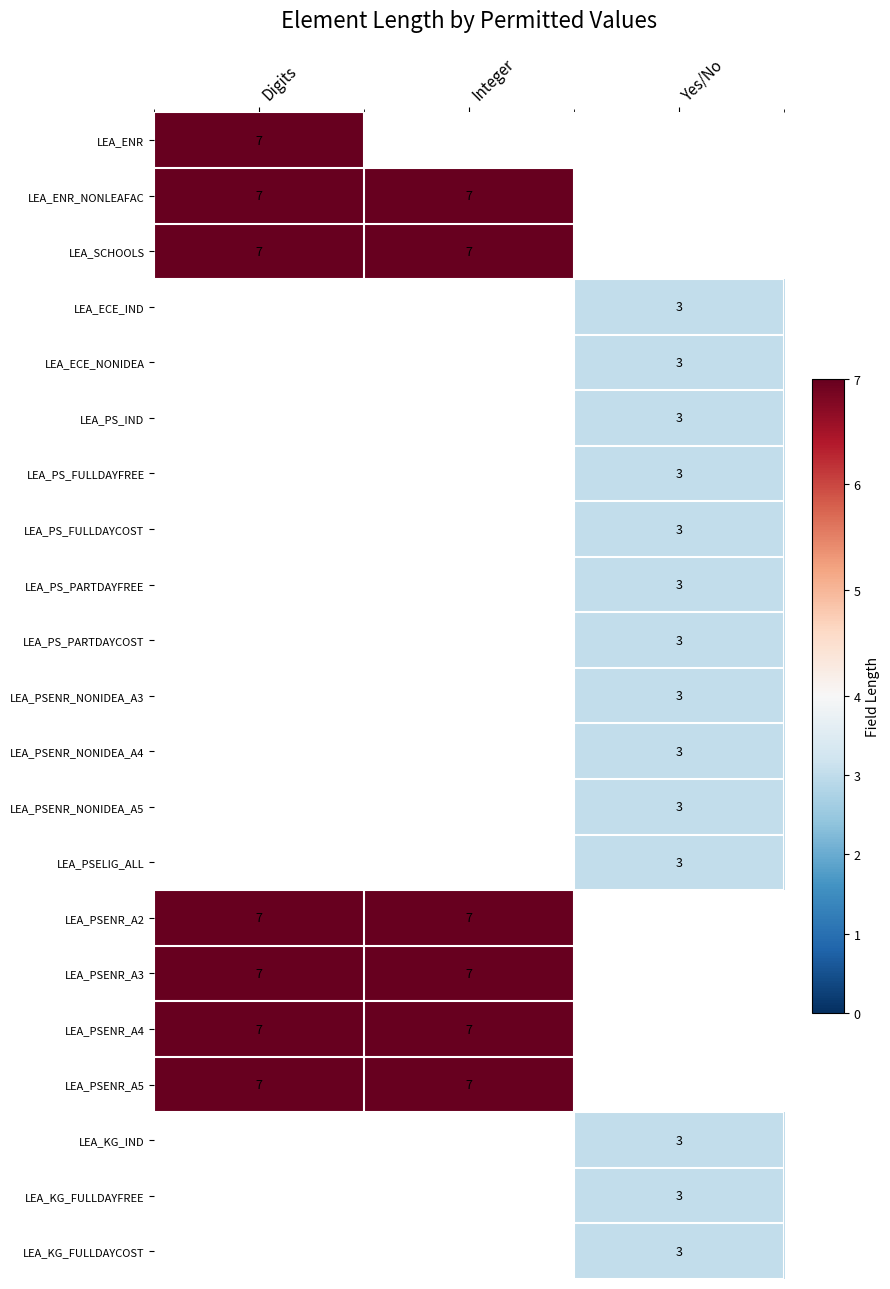

At which category does the chart reach its peak across all series?

Digits